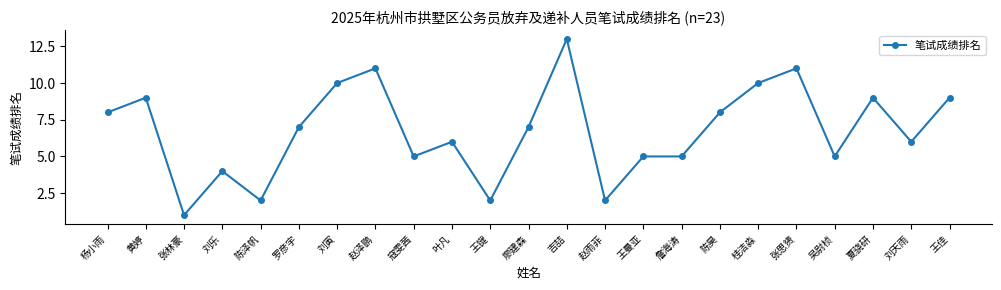

Is it true that the value at 张林豪 is 0?

False